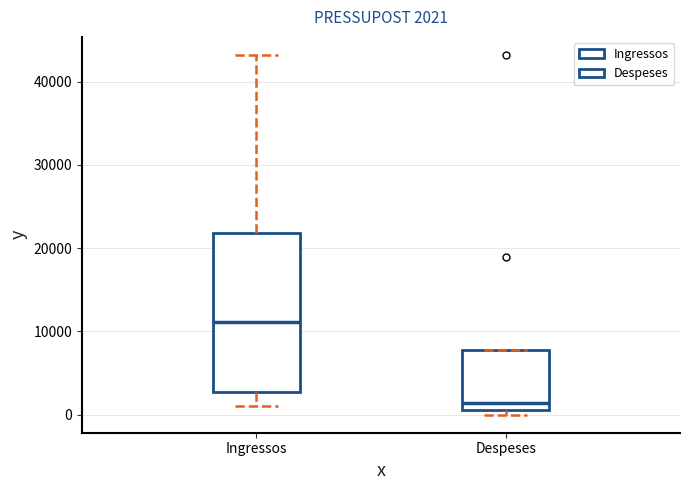

Comparing the boxes themselves (not the whiskers), which one is the tallest?

Ingressos